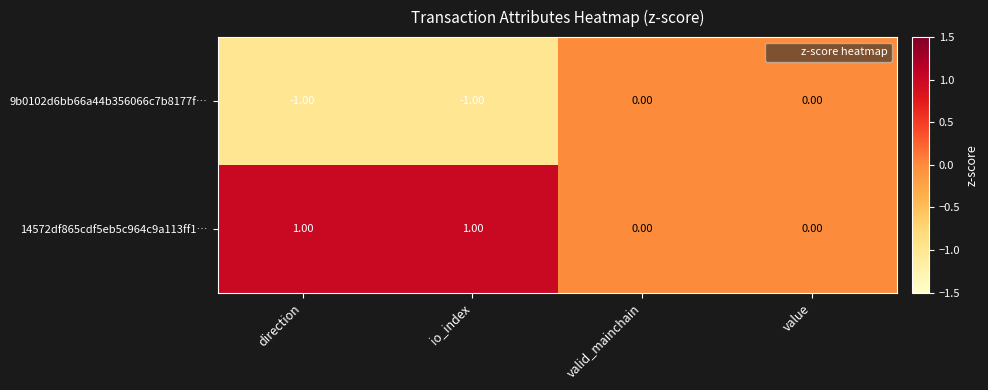

Which series has the largest total across all categories?

14572df865cdf5eb5c964c9a113ff1…